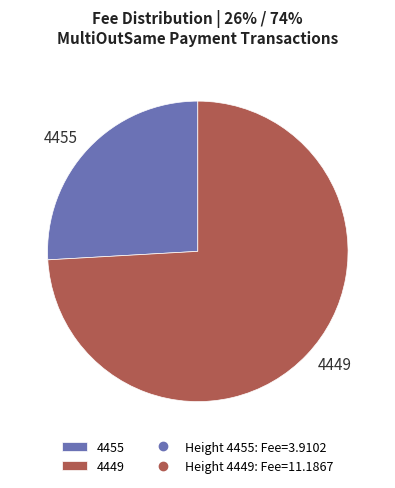

Count the number of slices in the pie.

2